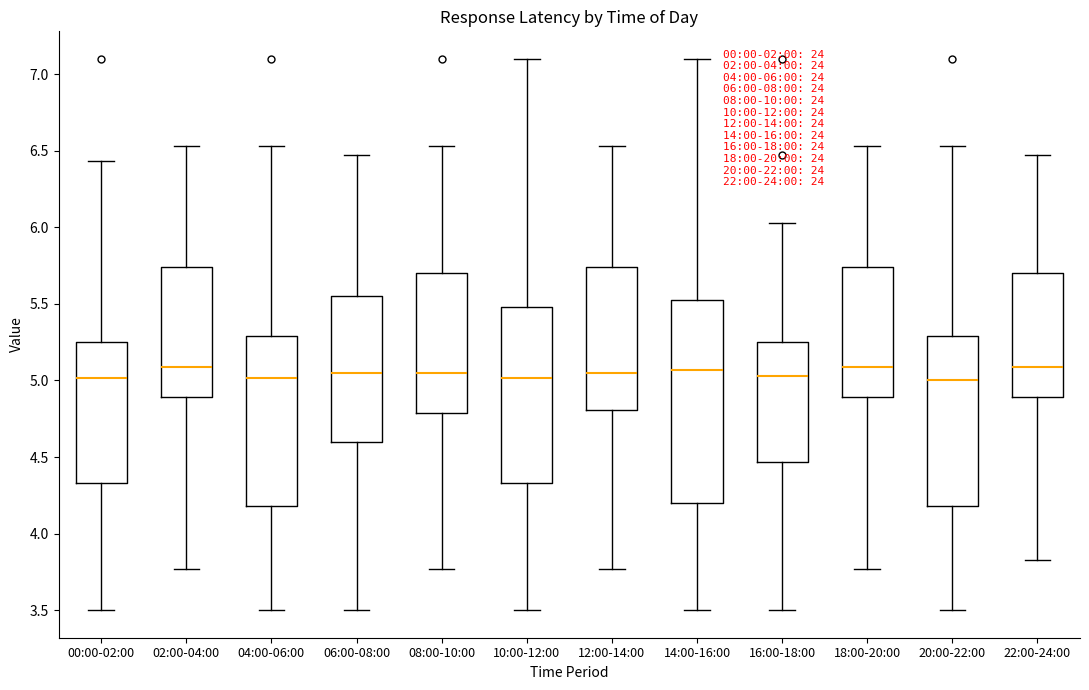

Which box is the tallest, from its lower edge to its upper edge?

14:00-16:00